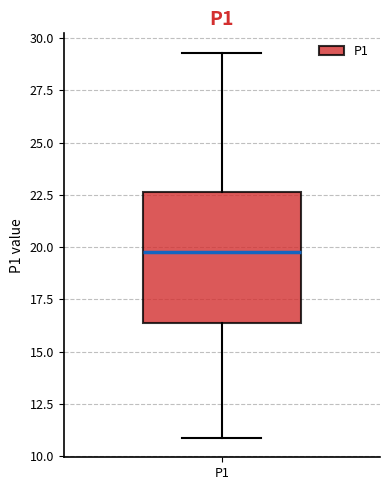

Read this box plot against the y-axis: the position of the median line, the range covered by the box, and the ends of both whiskers. The values are not printed on the chart, so give them approximately, as read against the axis.

median 20.0, box 16.5 to 22.5, whiskers 11.0 to 29.5